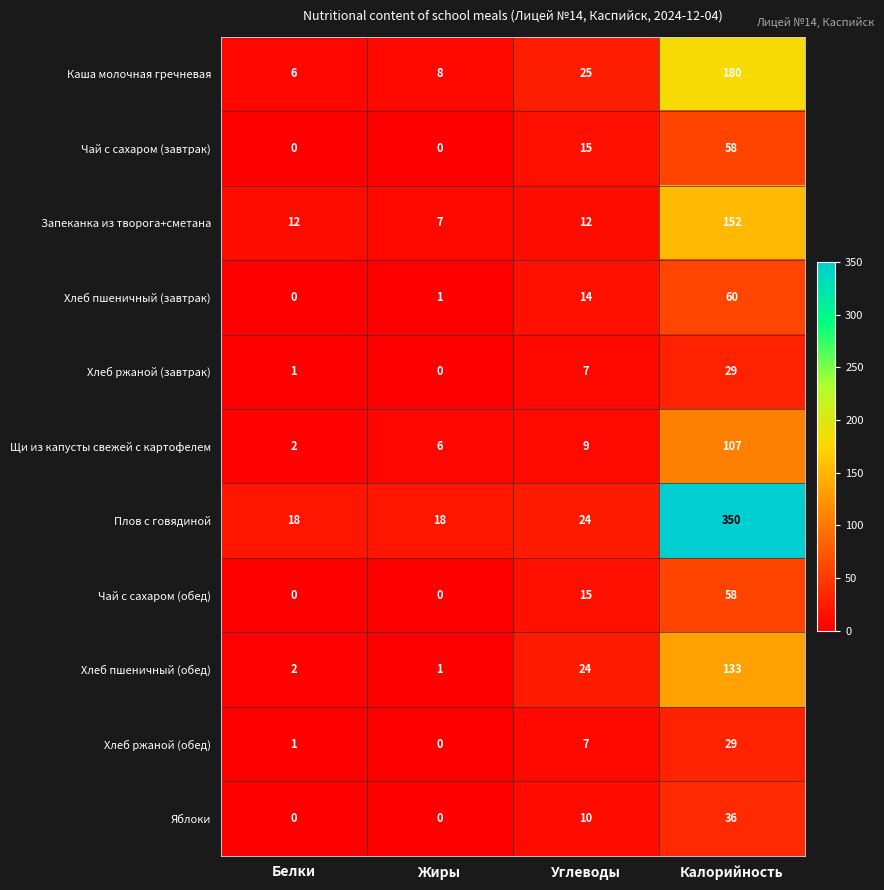

At which label does Хлеб пшеничный (обед) reach its minimum?

Жиры